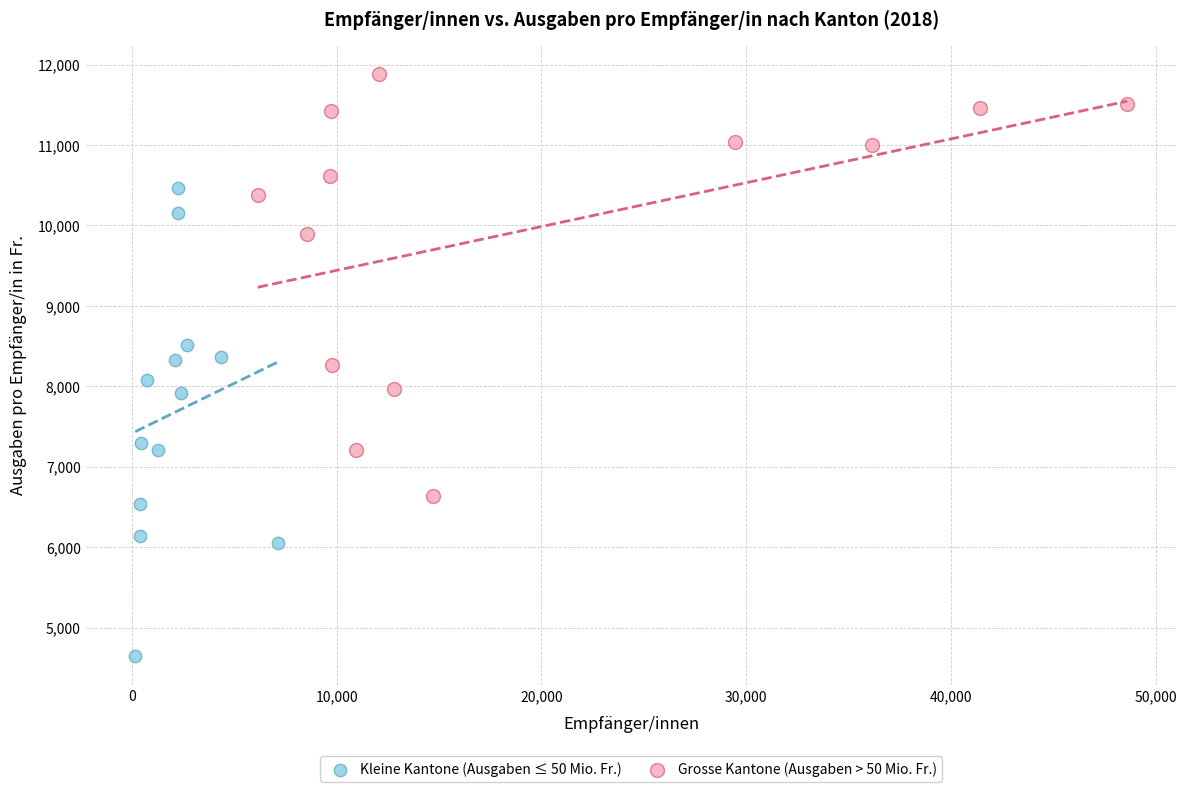

Which series reaches the maximum Y coordinate?

Grosse Kantone (Ausgaben > 50 Mio. Fr.)